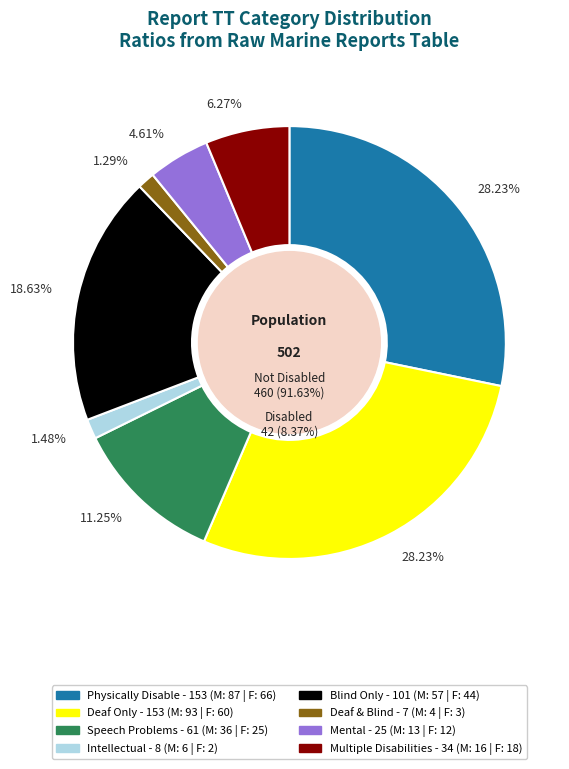

Count the number of slices in the pie.

8